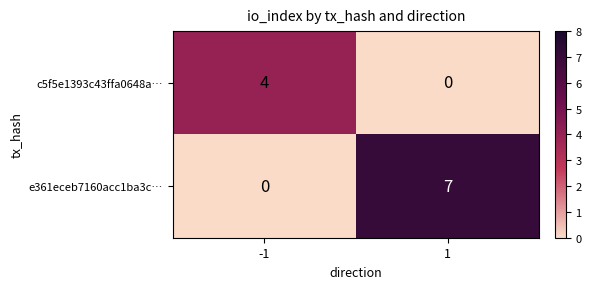

What is the average value of the e361eceb7160acc1ba3c… series?

4